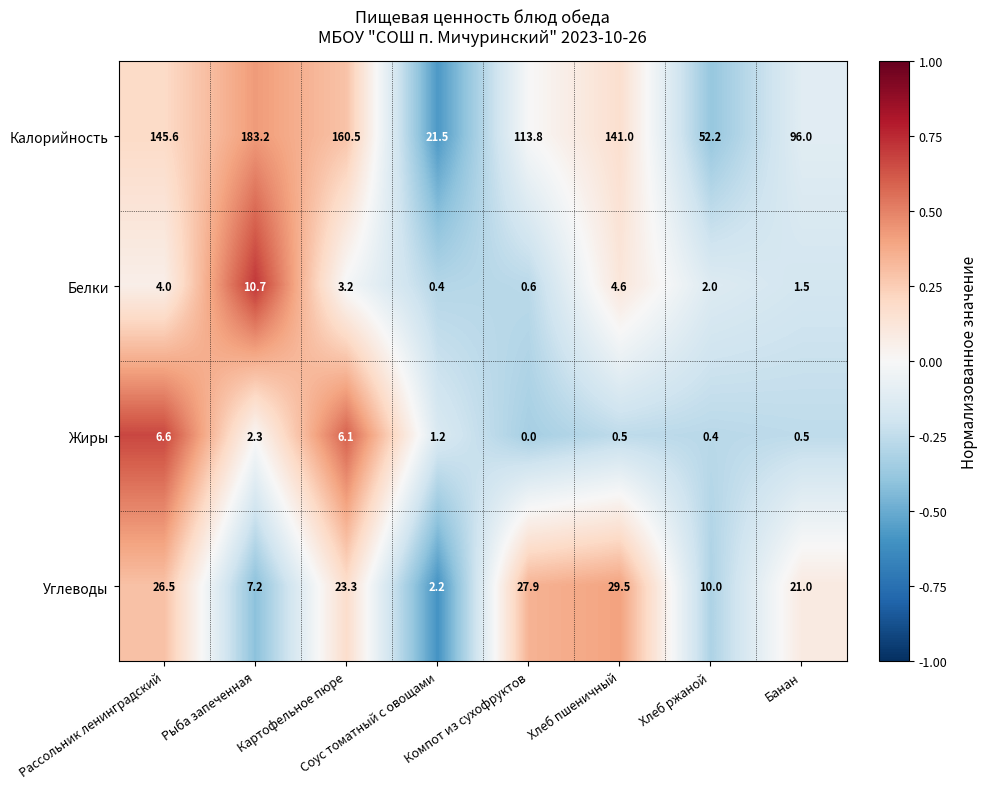

Rank the series by their maximum value, from highest to lowest.

Калорийность, Углеводы, Белки, Жиры